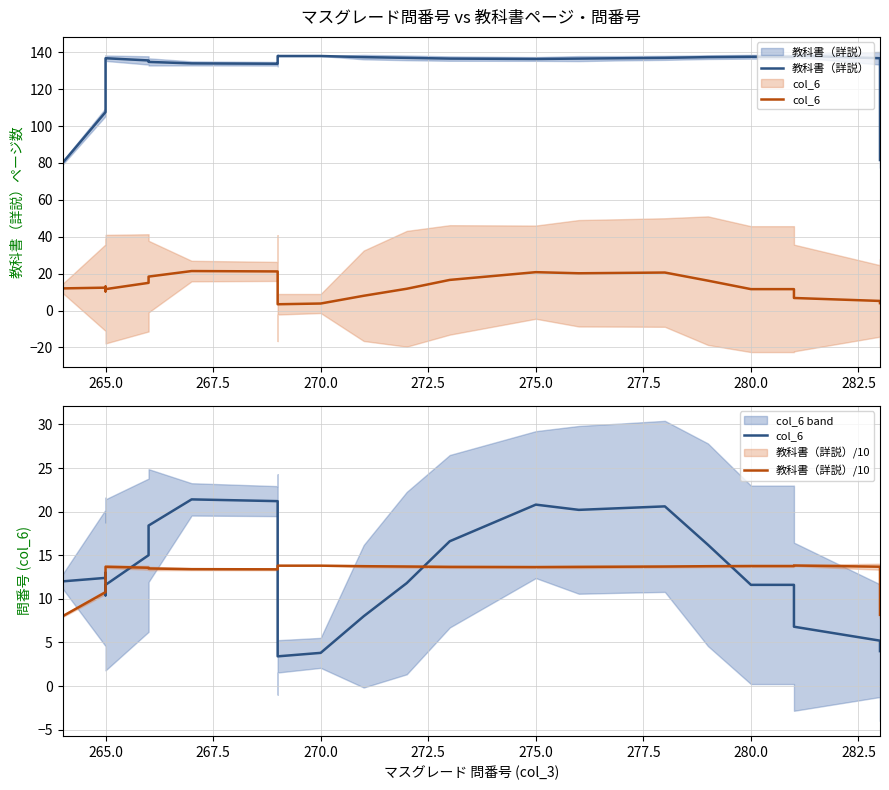

How many interior local peaks does the 教科書（詳説）/10 series have?

2